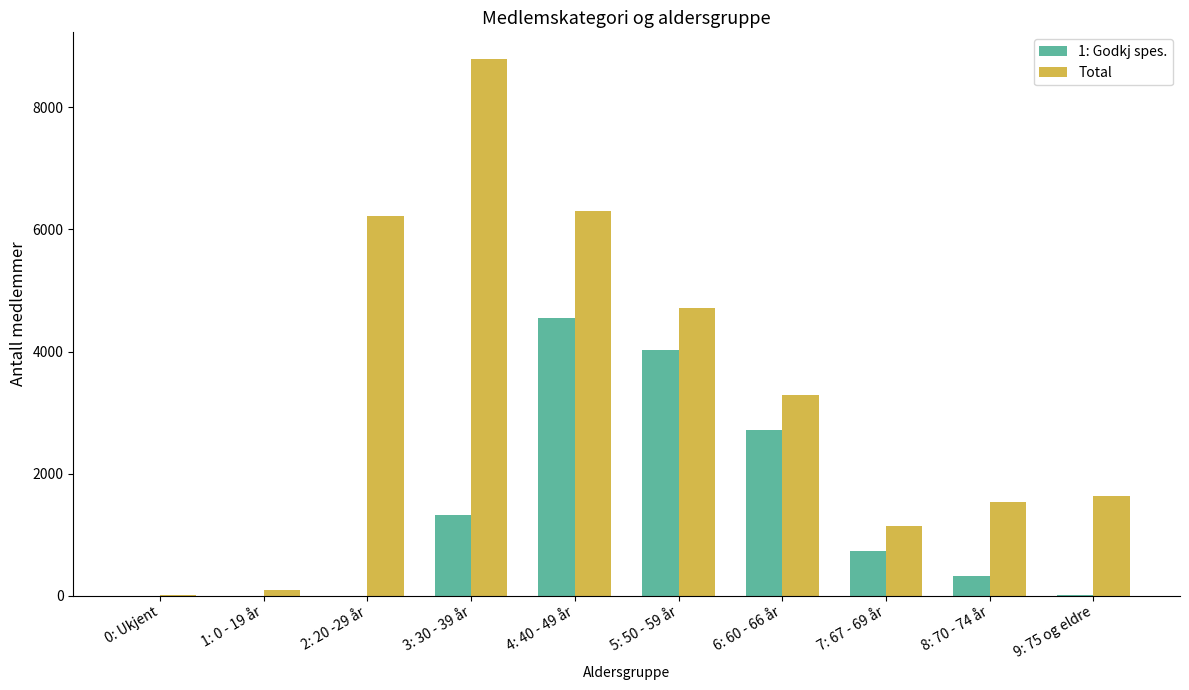

At which label is Total closest to 4396?

5: 50 - 59 år